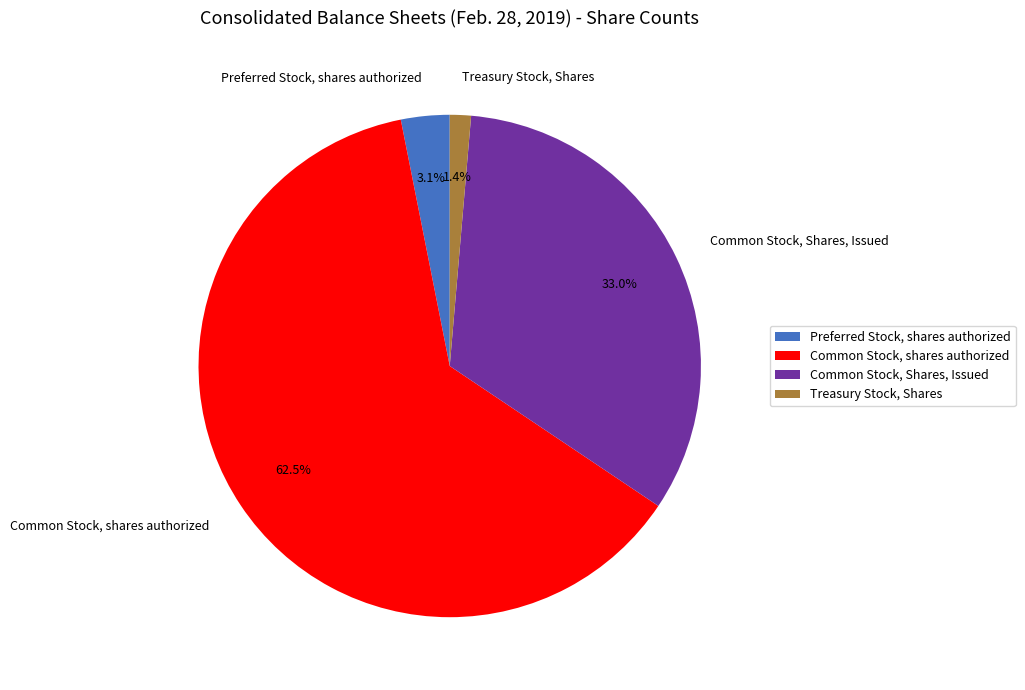

The Preferred Stock, shares authorized slice represents 9% of the pie. True or false?

False